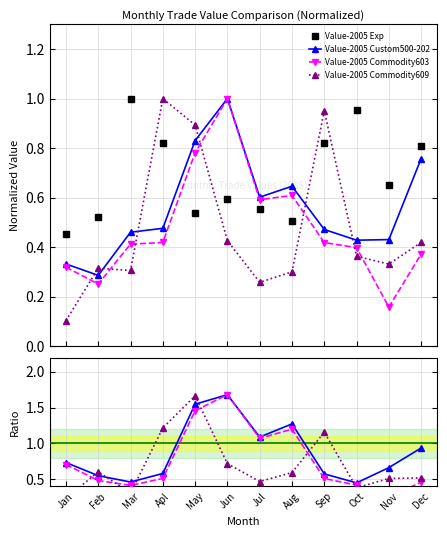

What position from the right is Apl?

9